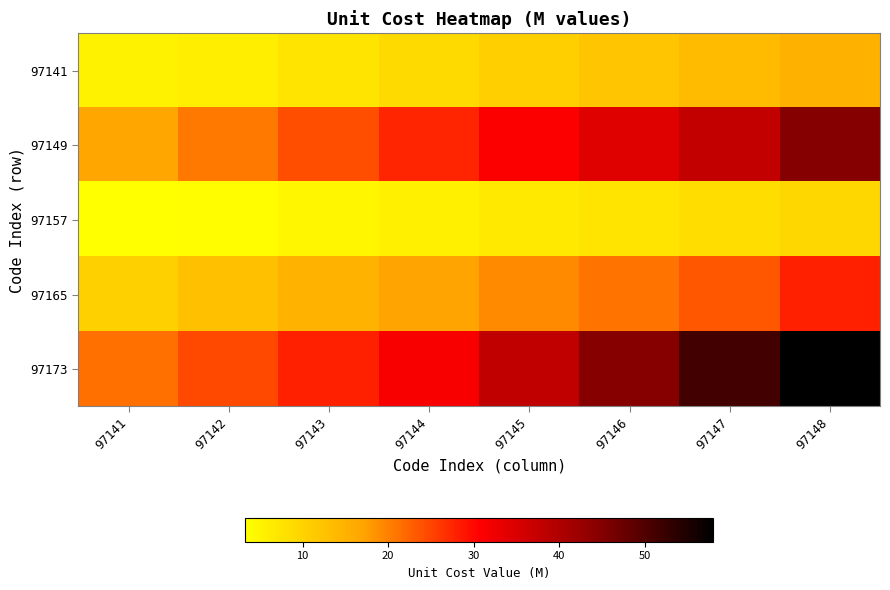

Reading right to left, transcribe all the data shown in this chart.

97141: 97148=15.2	97147=13.7	97146=12.1	97145=10.6	97144=9.0	97143=7.5	97142=6.0	97141=5.3
97149: 97148=45.0	97147=37.8	97146=34.4	97145=31.0	97144=27.6	97143=24.2	97142=20.8	97141=16.8
97157: 97148=9.4	97147=8.5	97146=7.5	97145=6.5	97144=5.6	97143=4.6	97142=3.7	97141=3.3
97165: 97148=27.9	97147=23.4	97146=21.2	97145=19.1	97144=17.0	97143=15.0	97142=12.9	97141=10.4
97173: 97148=58.0	97147=51.4	97146=44.7	97145=38.0	97144=31.4	97143=28.0	97142=24.7	97141=21.4